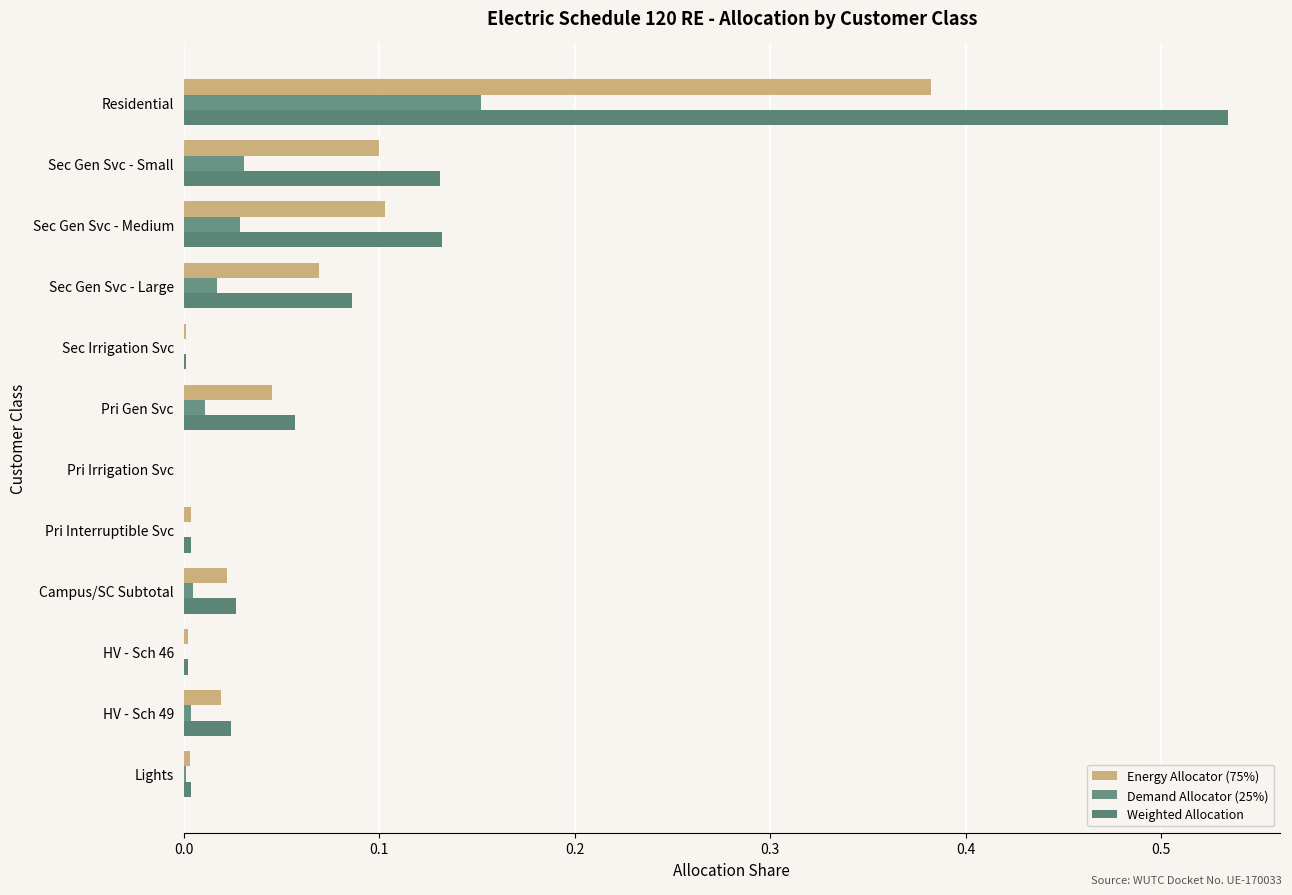

How many categories are shown in the chart?

12